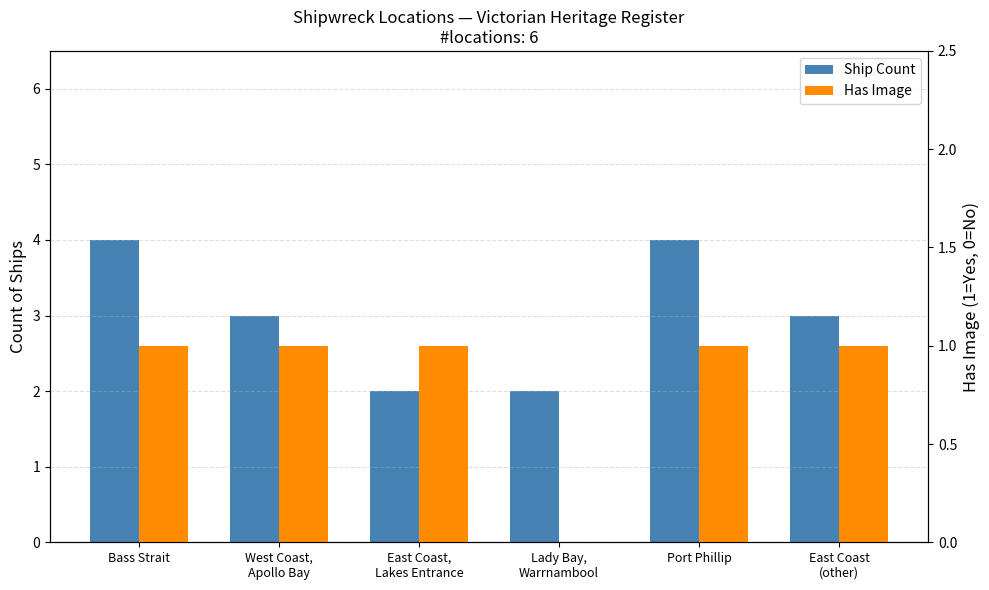

Is it true that Has Image equals 1 at East Coast,
Lakes Entrance?

False